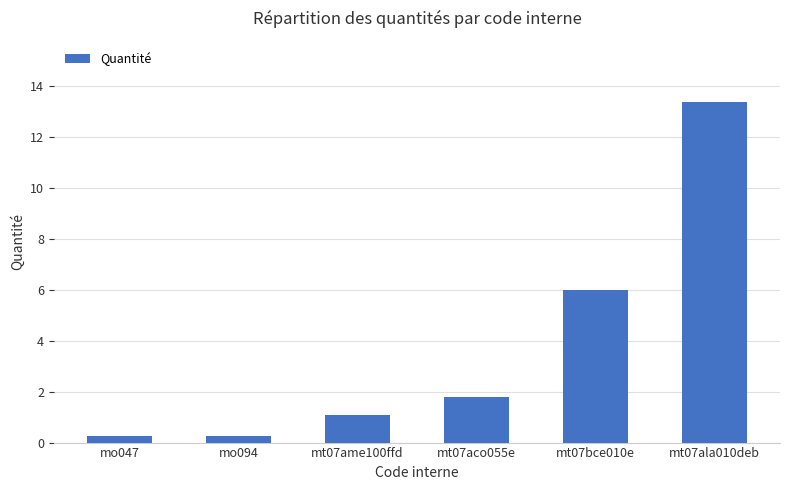

What is the greatest value displayed?

13.4